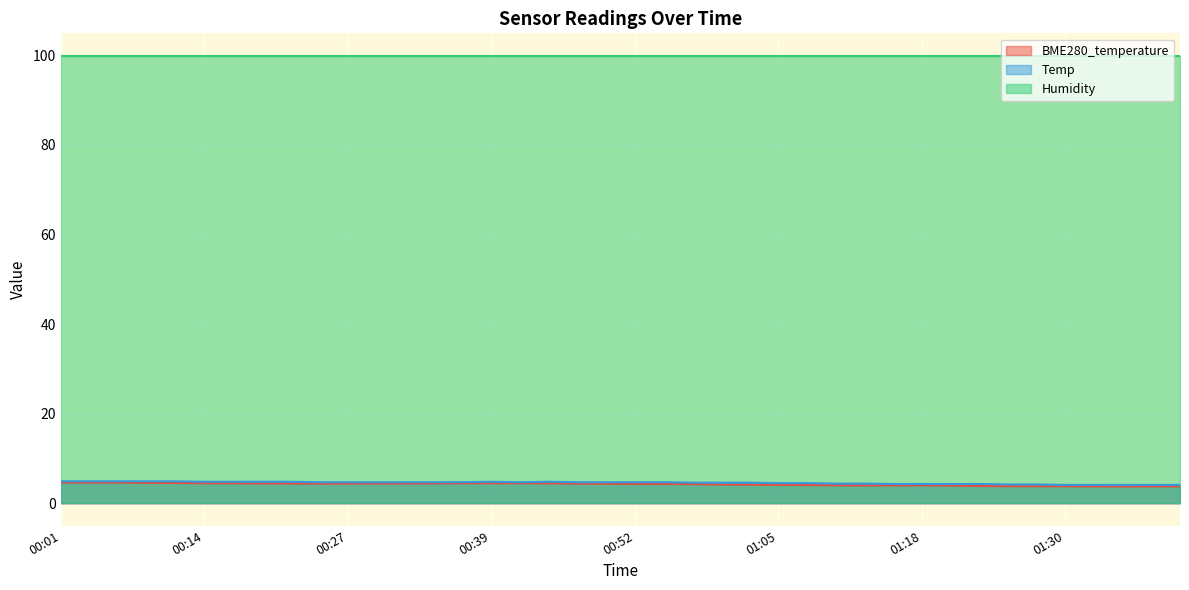

What is the label of the 5th point from the right?

01:30